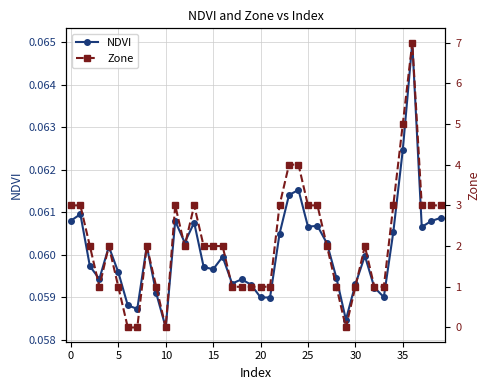

True or false: Zone has more than 2 interior local peaks.

True